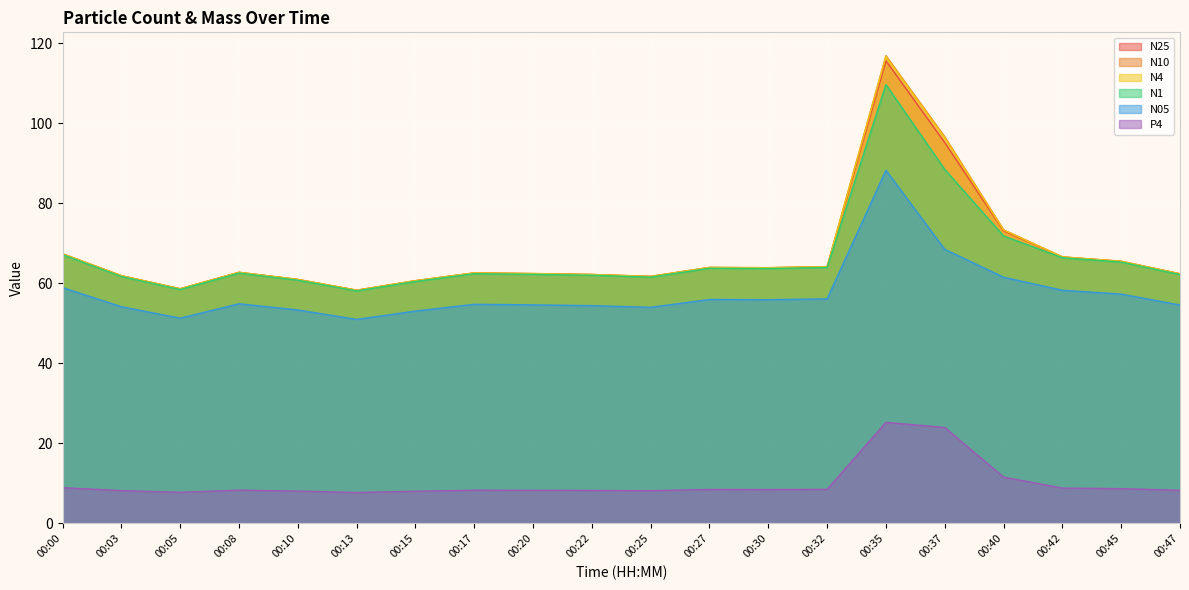

What is the minimum value shown in the chart?

7.7